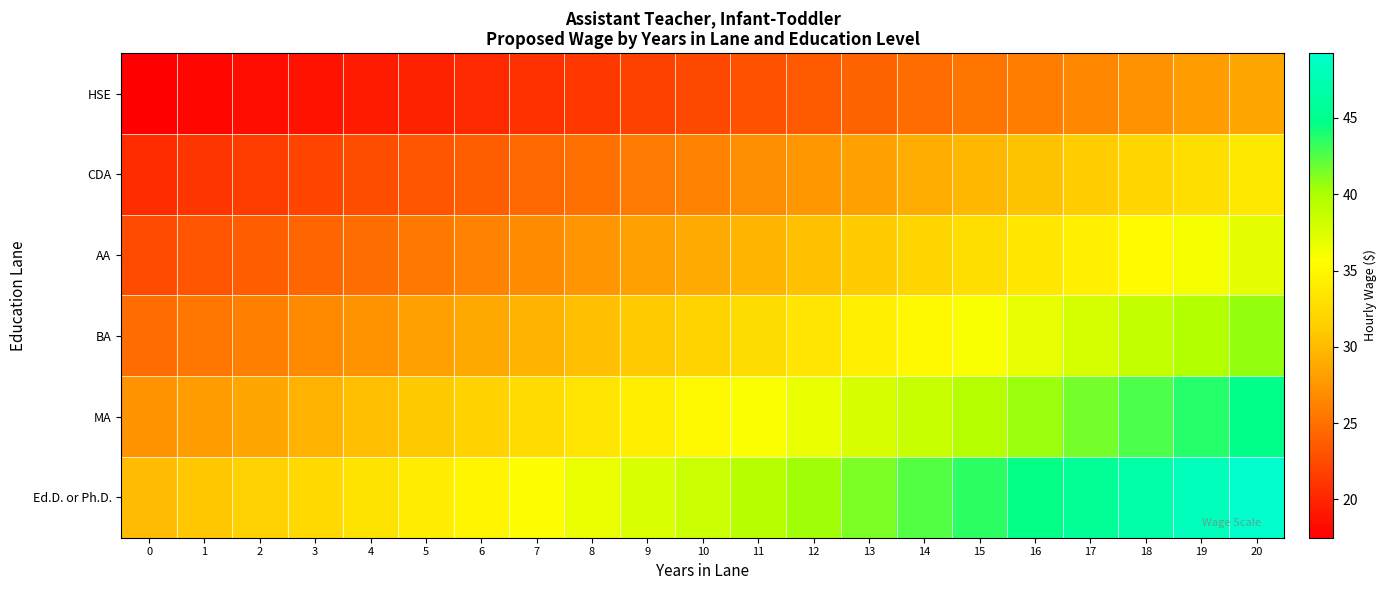

Reading left to right, what are all the values shown in this chart?

HSE: 0=17.5	1=17.9	2=18.4	3=18.8	4=19.3	5=19.8	6=20.3	7=20.8	8=21.3	9=21.8	10=22.4	11=23.0	12=23.5	13=24.1	14=24.7	15=25.3	16=26.0	17=26.6	18=27.3	19=28.0	20=28.7
CDA: 0=20.5	1=21.0	2=21.6	3=22.1	4=22.7	5=23.2	6=23.8	7=24.4	8=25.0	9=25.6	10=26.3	11=26.9	12=27.6	13=28.3	14=29.0	15=29.7	16=30.5	17=31.2	18=32.0	19=32.8	20=33.6
AA: 0=22.6	1=23.1	2=23.7	3=24.3	4=24.9	5=25.5	6=26.2	7=26.8	8=27.5	9=28.2	10=28.9	11=29.6	12=30.4	13=31.1	14=31.9	15=32.7	16=33.5	17=34.4	18=35.2	19=36.1	20=37.0
BA: 0=24.8	1=25.5	2=26.1	3=26.7	4=27.4	5=28.1	6=28.8	7=29.5	8=30.3	9=31.0	10=31.8	11=32.6	12=33.4	13=34.2	14=35.1	15=36.0	16=36.9	17=37.8	18=38.7	19=39.7	20=40.7
MA: 0=27.3	1=28.0	2=28.7	3=29.4	4=30.2	5=30.9	6=31.7	7=32.5	8=33.3	9=34.1	10=35.0	11=35.8	12=36.7	13=37.7	14=38.6	15=39.6	16=40.6	17=41.6	18=42.6	19=43.7	20=44.8
Ed.D. or Ph.D.: 0=30.1	1=30.8	2=31.6	3=32.4	4=33.2	5=34.0	6=34.9	7=35.7	8=36.6	9=37.5	10=38.5	11=39.4	12=40.4	13=41.4	14=42.5	15=43.5	16=44.6	17=45.7	18=46.9	19=48.0	20=49.2